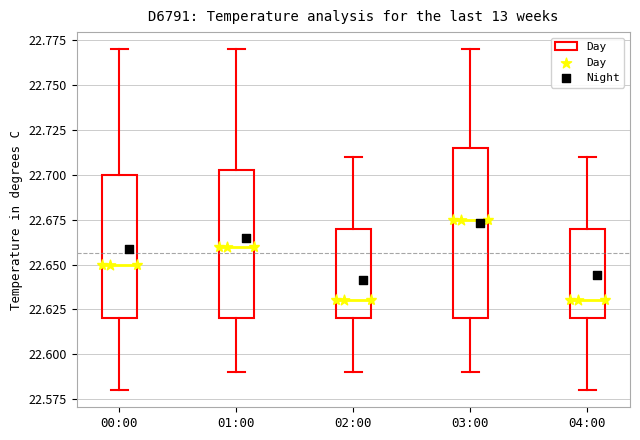

Reading left to right, transcribe this box plot: for each box, give where its median line is, the range the box spans, and where its two whiskers end, as read against the y-axis. The values are not printed on the chart, so give them approximately, as read against the axis.

00:00: median 22.650, box 22.620 to 22.700, whiskers 22.580 to 22.770
01:00: median 22.660, box 22.620 to 22.705, whiskers 22.590 to 22.770
02:00: median 22.630, box 22.620 to 22.670, whiskers 22.590 to 22.710
03:00: median 22.675, box 22.620 to 22.715, whiskers 22.590 to 22.770
04:00: median 22.630, box 22.620 to 22.670, whiskers 22.580 to 22.710